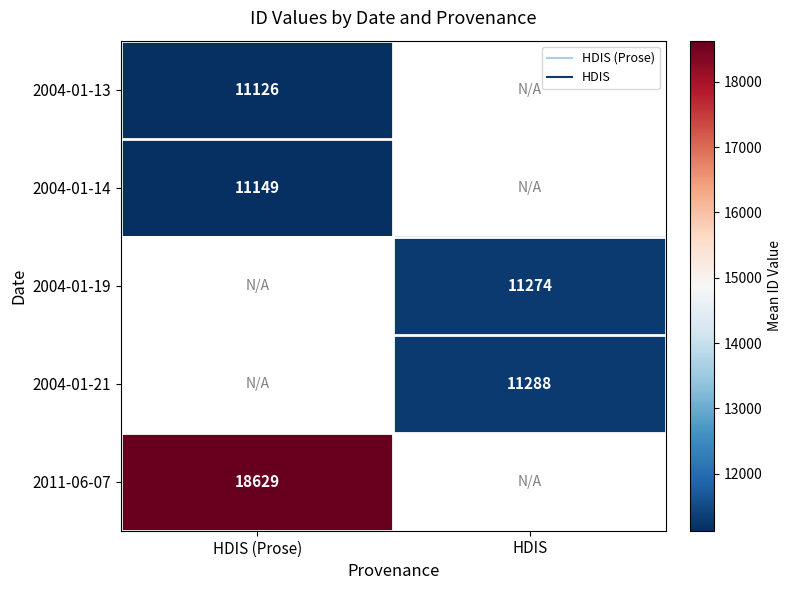

Is the value of 2011-06-07 at HDIS greater than the value of 2004-01-19 at HDIS (Prose)?

No